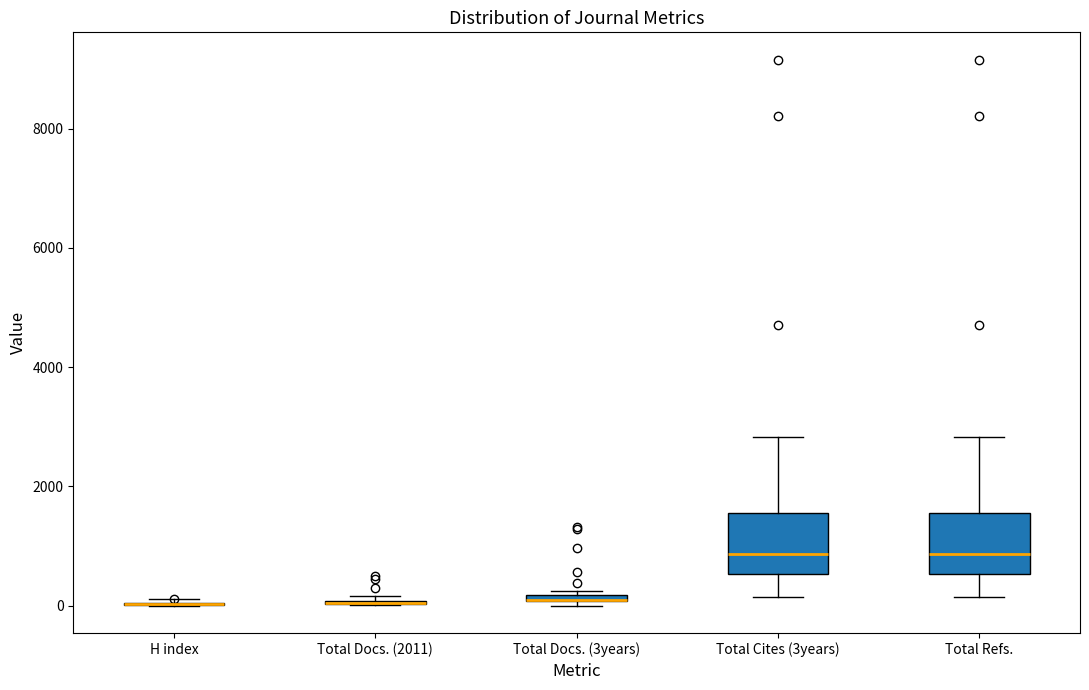

Where does the median line of the box for Total Refs. sit on the y-axis? The values are not printed on the chart, so give them approximately, as read against the axis.

800